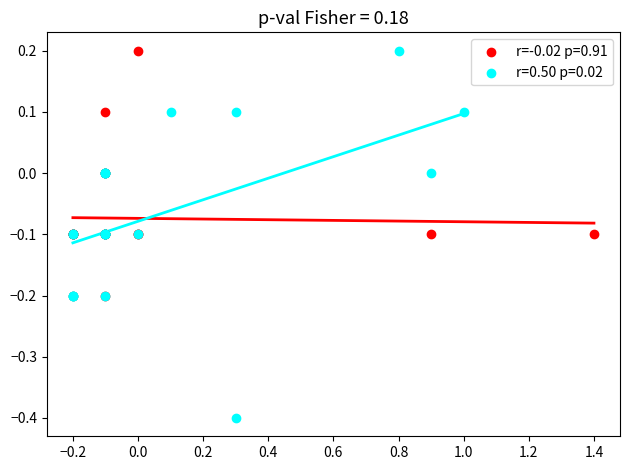

Which series has the largest Y range (max minus min)?

r=0.50 p=0.02